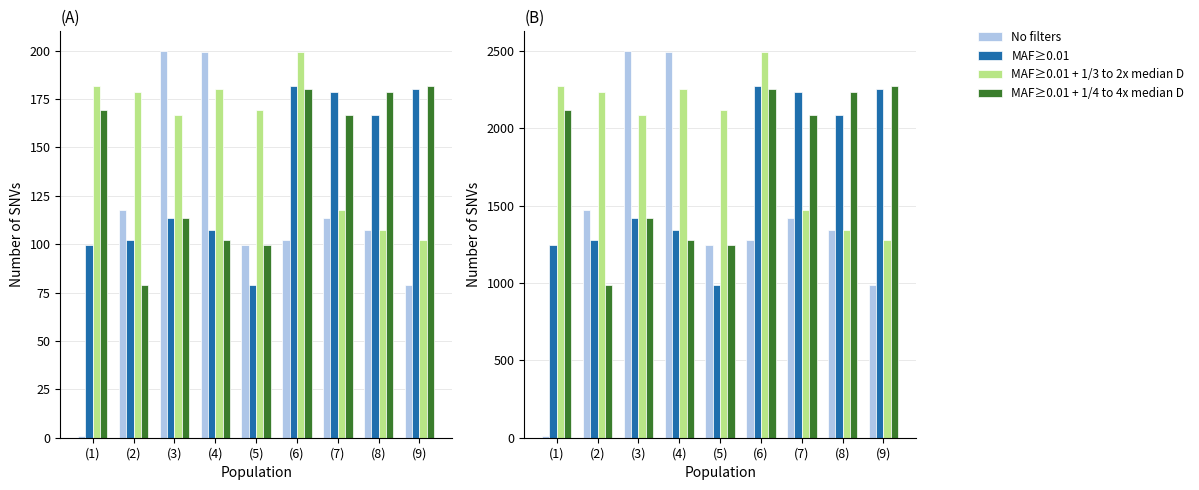

List the labels in order of value, smallest first.

(1), (9), (5), (6), (8), (7), (2), (4), (3)